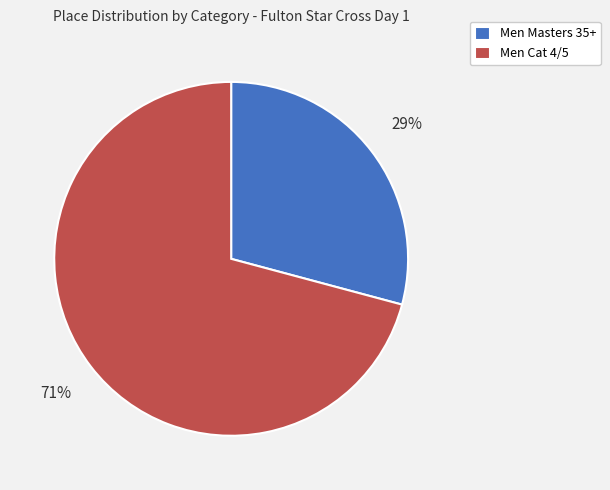

To the nearest percent, what is the combined percentage of Men Masters 35+ and Men Cat 4/5?

100%